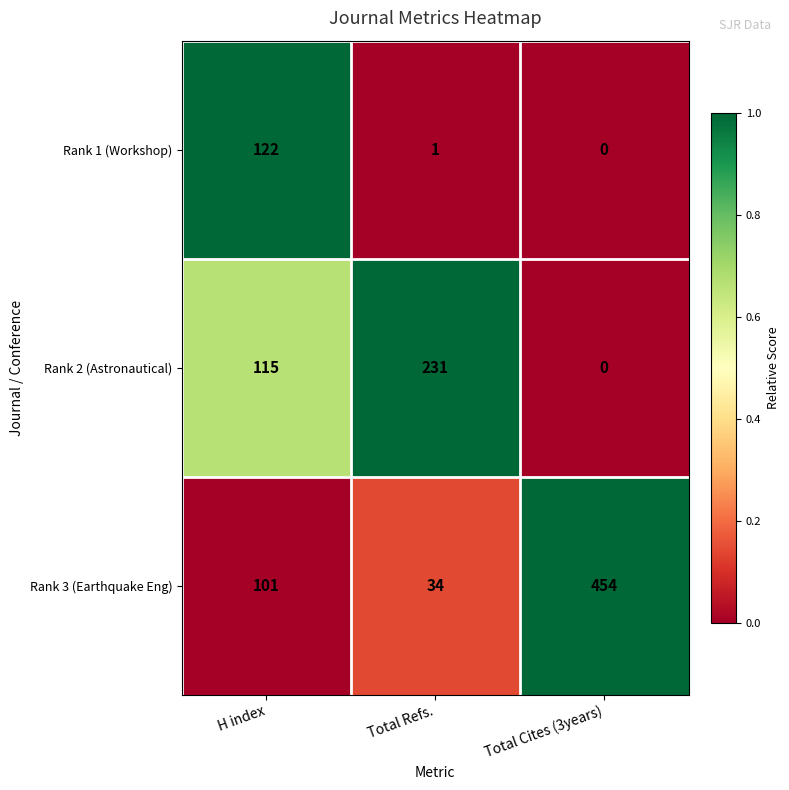

What is the total value across all series at H index?

338